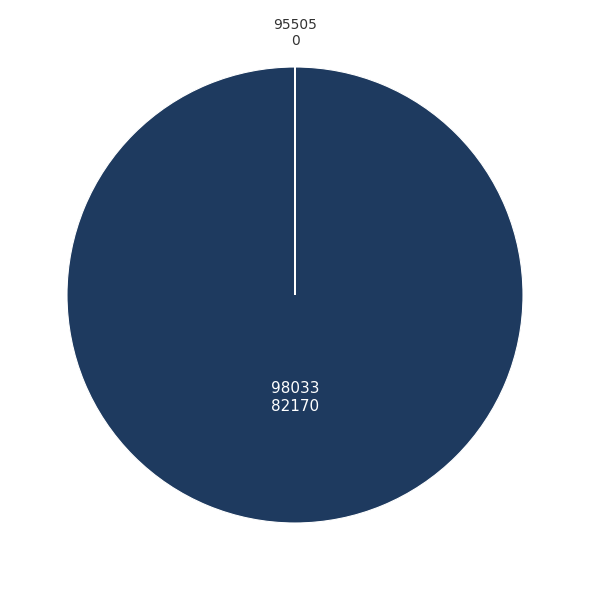

Does any single category account for the majority?

Yes